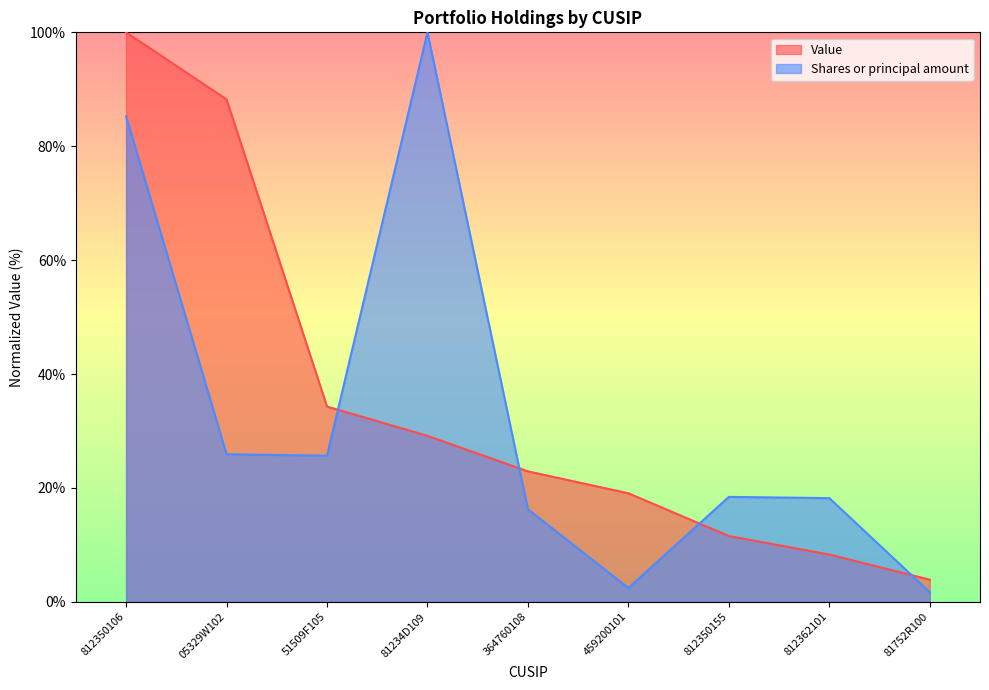

Count the number of data series in this chart.

2